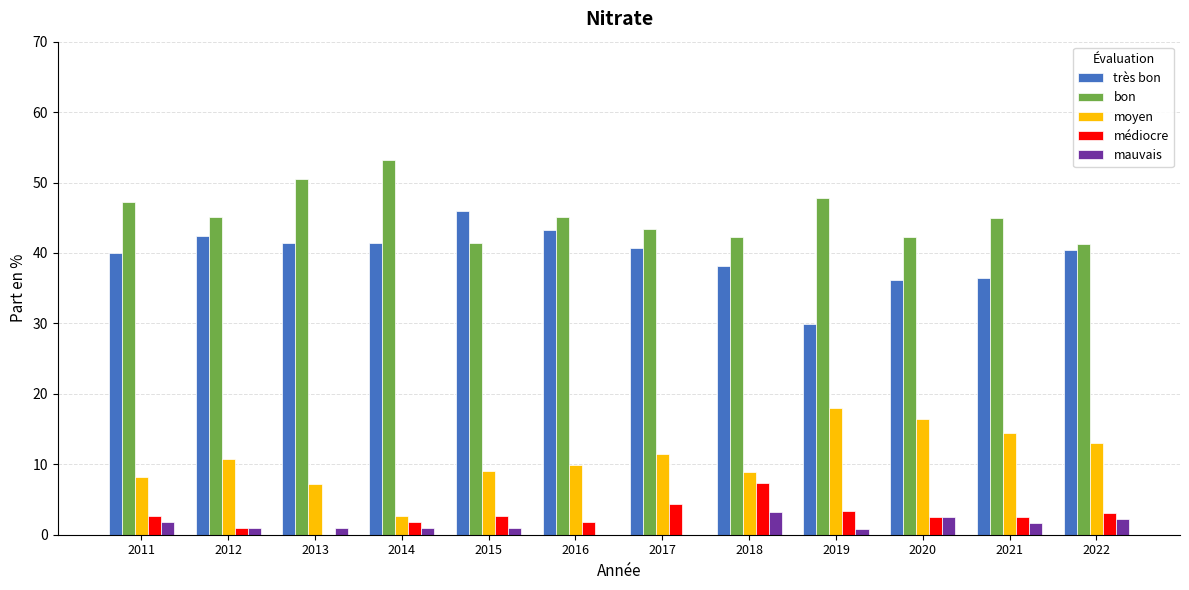

What is the sum of the mauvais values at 2017 and 2022?

2.3